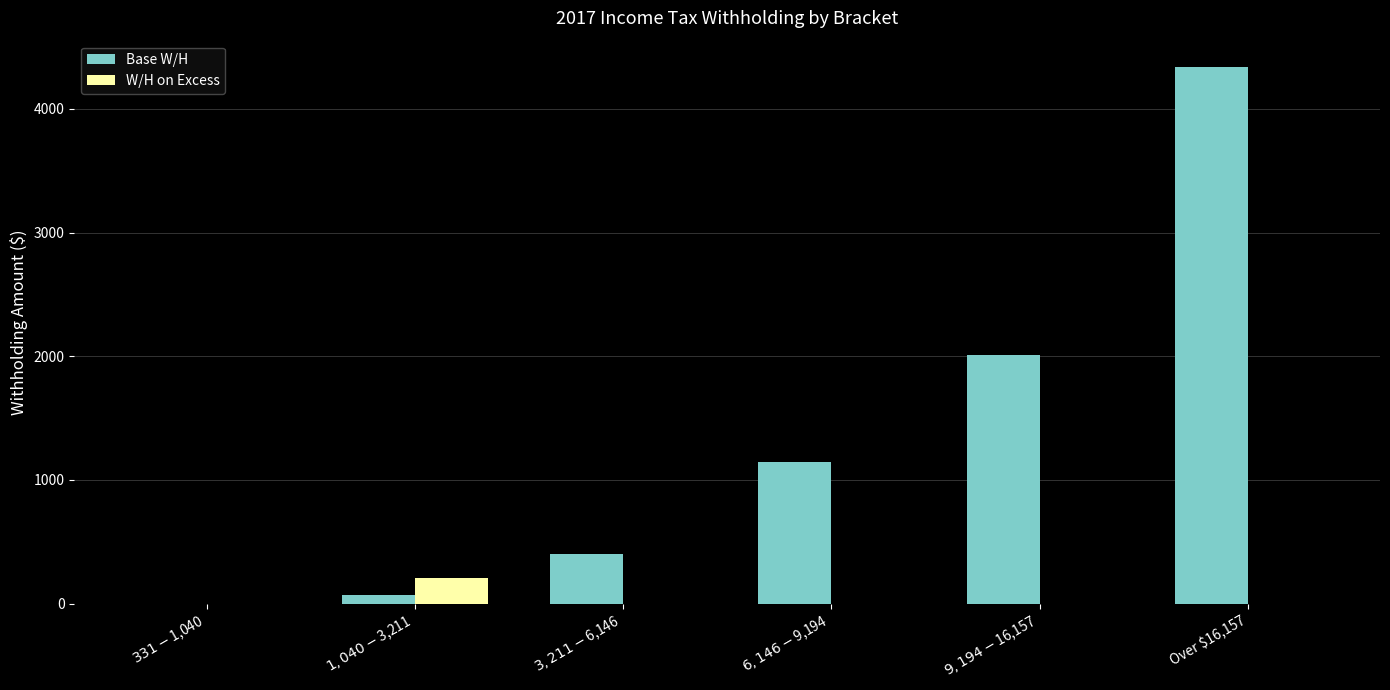

Which series has the largest total across all categories?

Base W/H